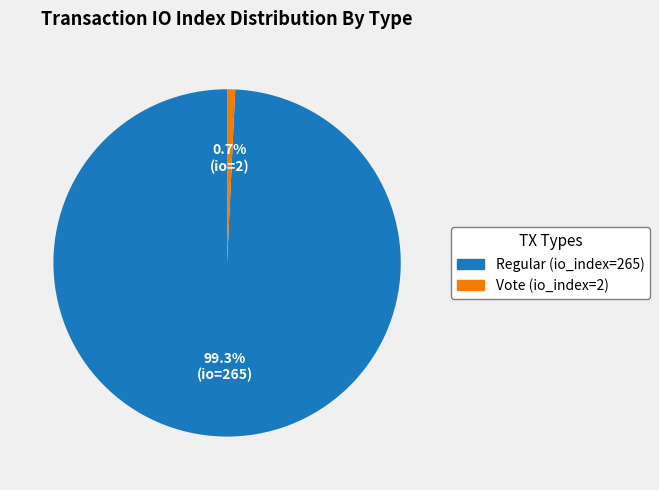

Rank the categories by value from highest to lowest.

Regular (io_index=265), Vote (io_index=2)